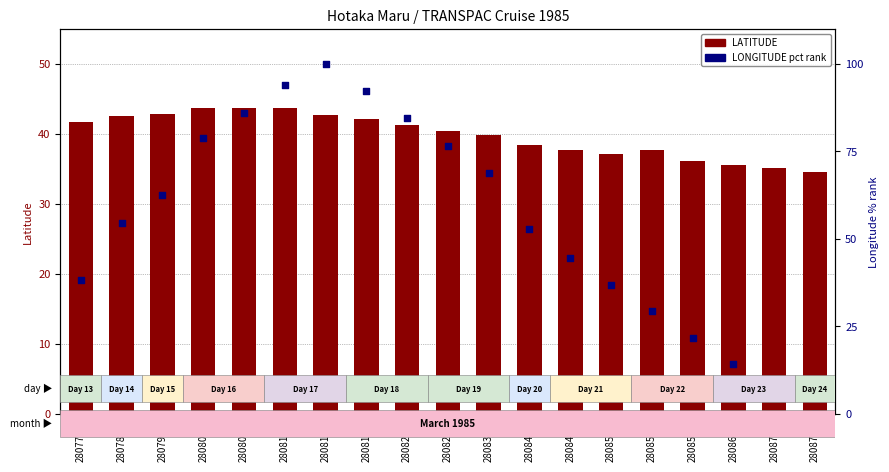

Is the value of LATITUDE at 2808204 greater than the value of LONGITUDE pct rank at 2808434?

No